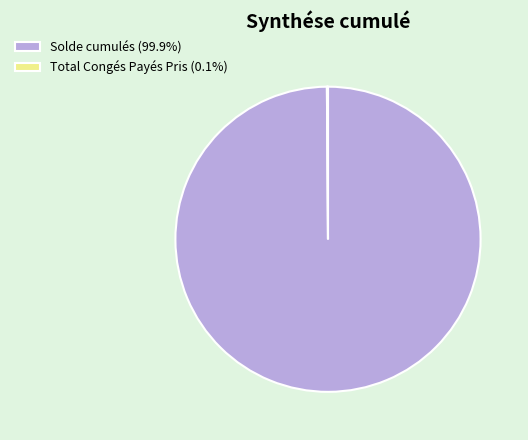

Which category has the biggest portion of the pie?

Solde cumulés